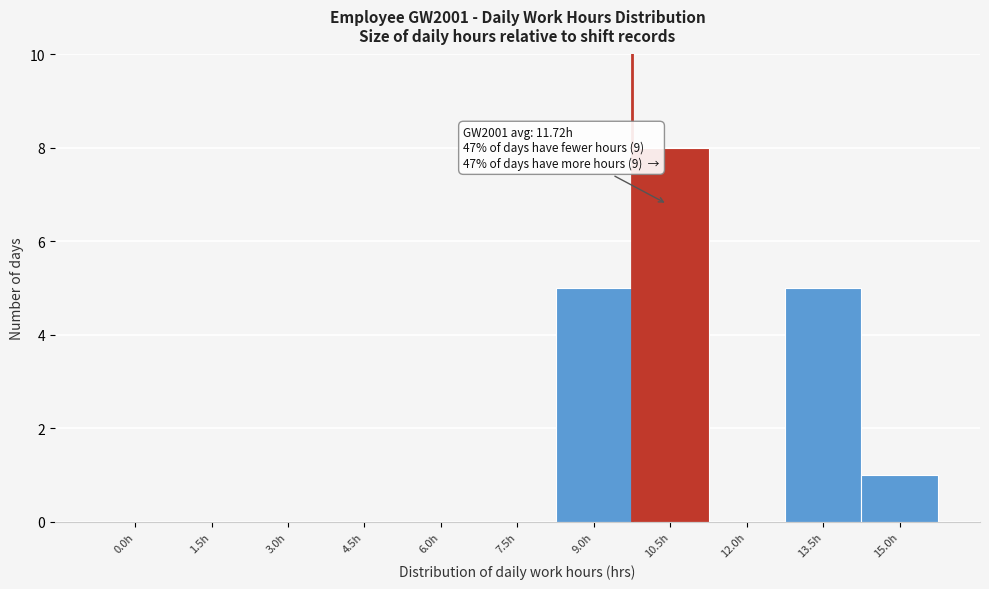

Reading left to right, transcribe all the data shown in this chart.

0.0h=0	1.5h=0	3.0h=0	4.5h=0	6.0h=0	7.5h=0	9.0h=5	10.5h=8	12.0h=0	13.5h=5	15.0h=1